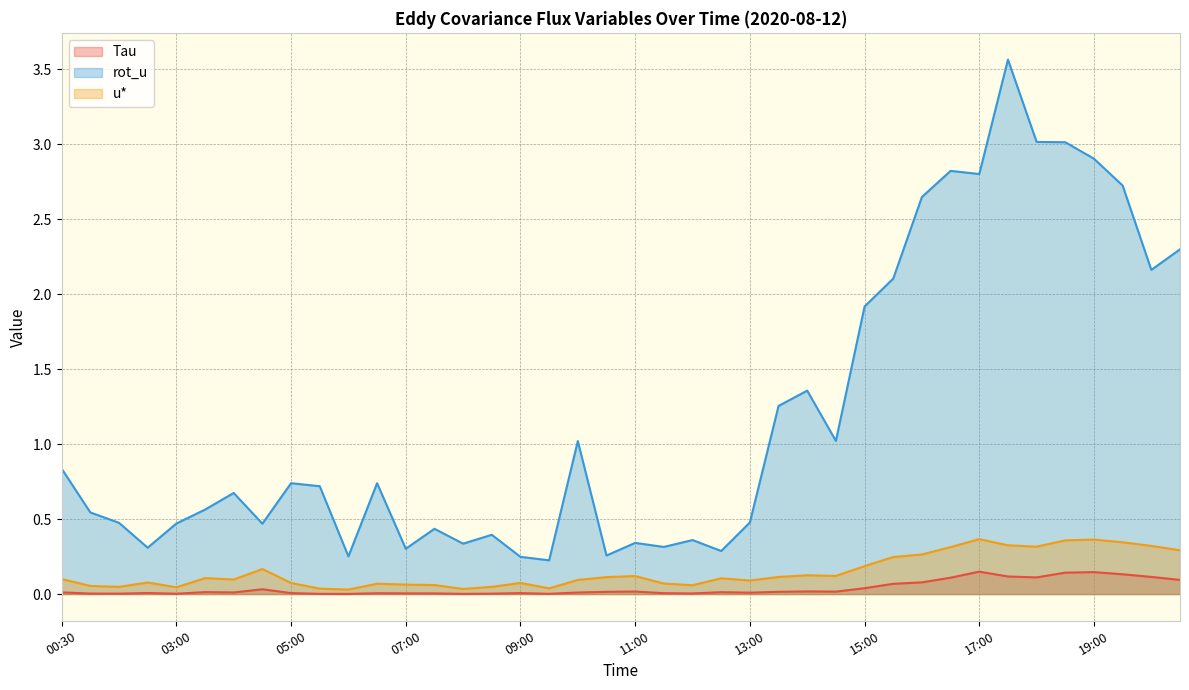

Which category has the highest value in the rot_u series?

17:30